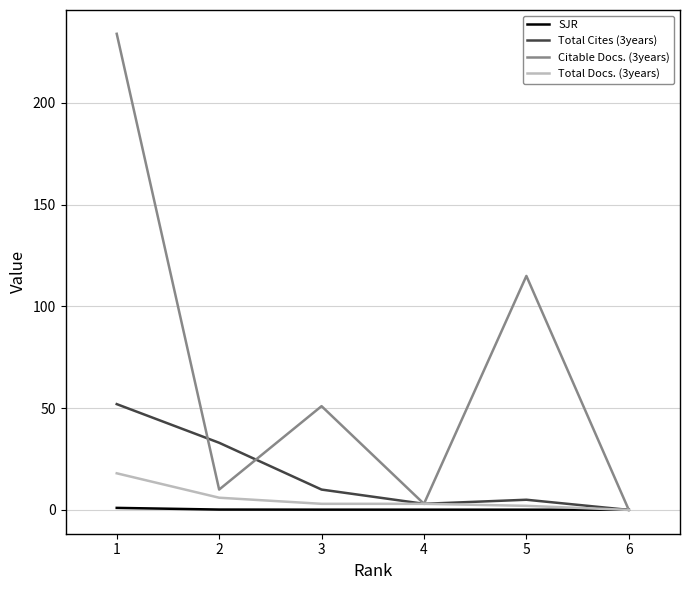

Which series has the largest range (max minus min)?

Citable Docs. (3years)